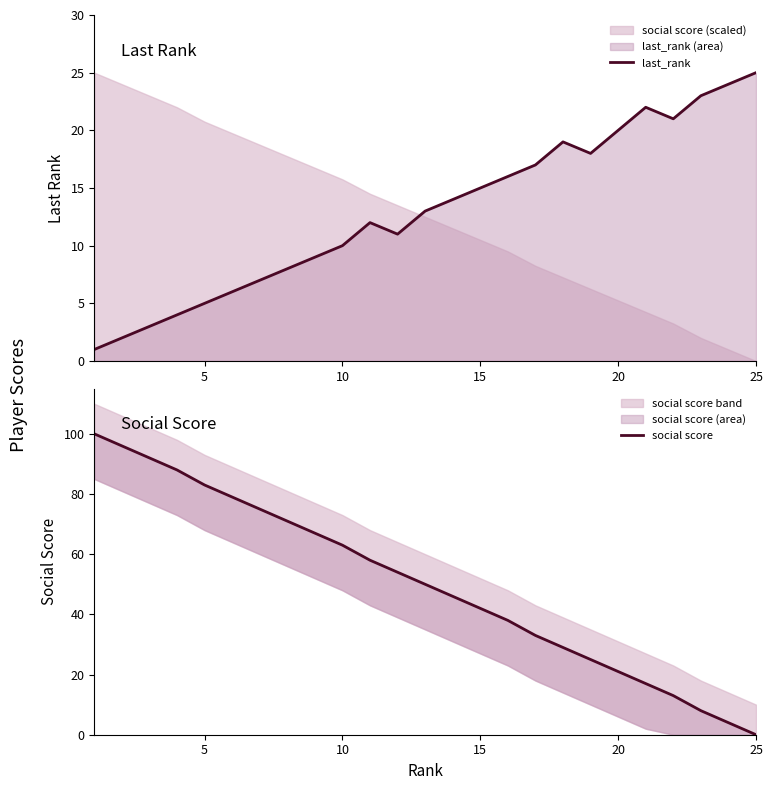

True or false: social score has more than 0 points higher than both neighbors.

False